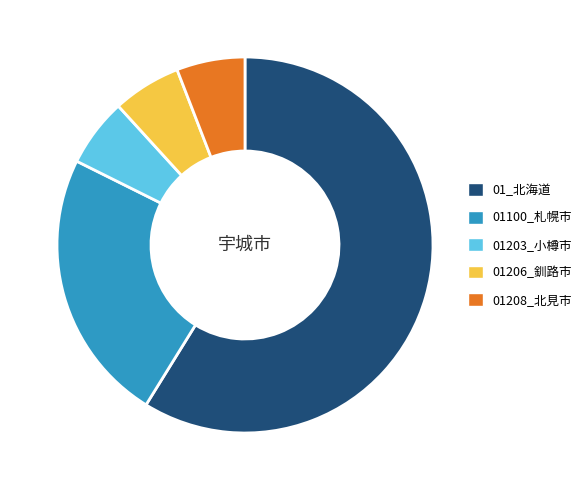

Is the sum of 01208_北見市 and 01_北海道 greater than half?

Yes